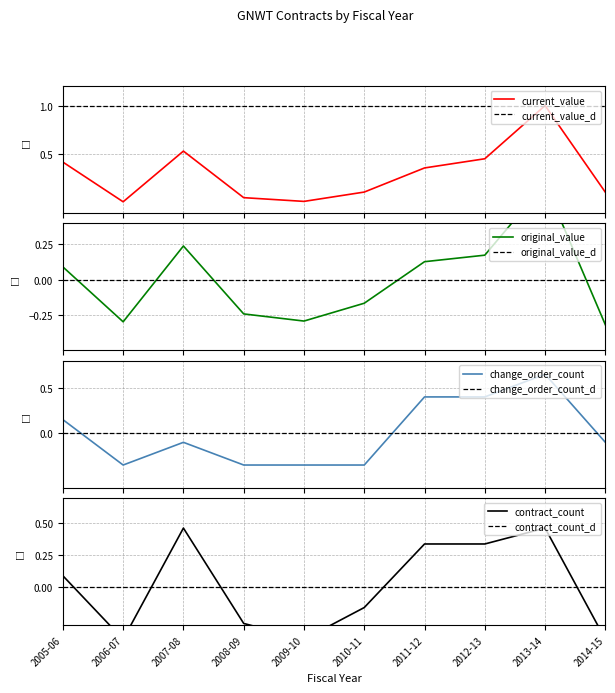

Which category has the lowest value in the total_current_value series?

2006-07